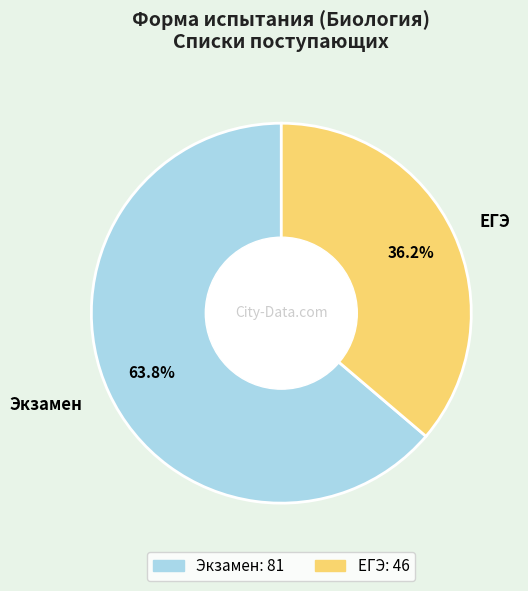

Which category has the smallest portion of the pie?

ЕГЭ